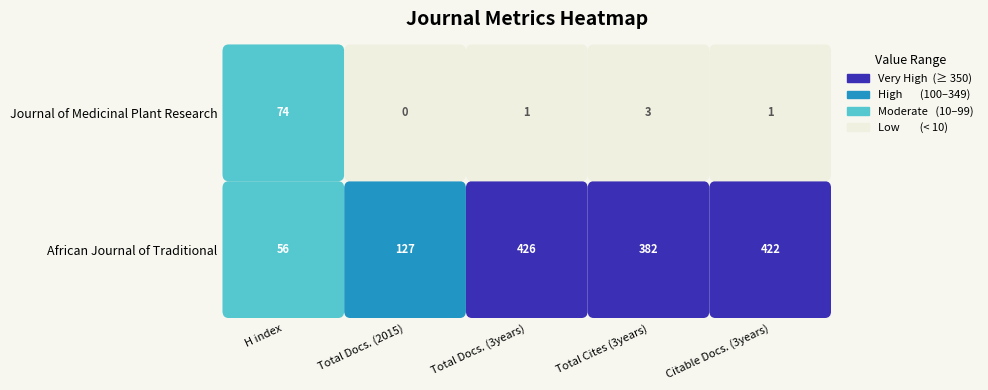

What is the lowest value of the Citable Docs. (3years) series?

1